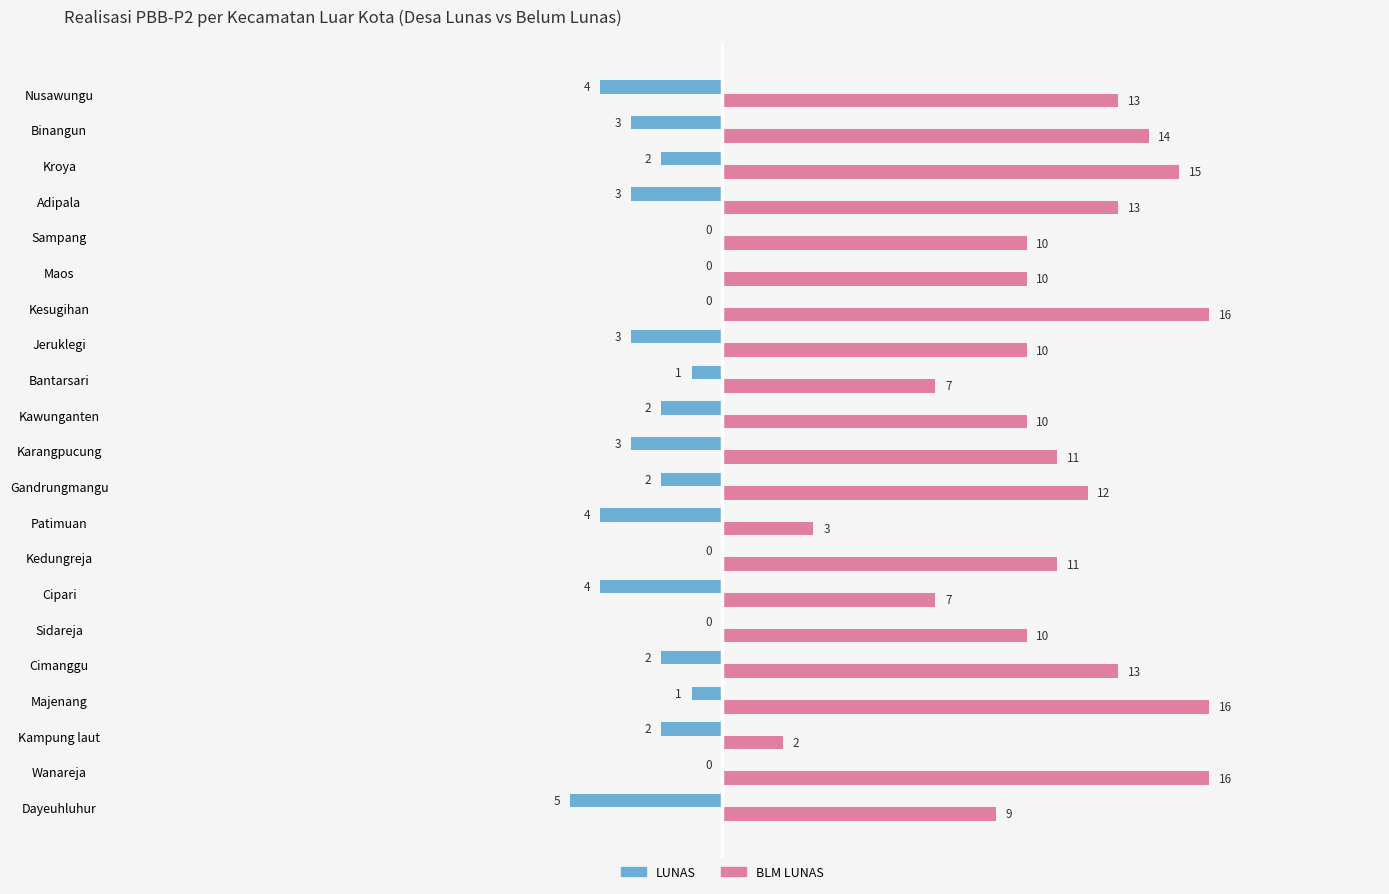

The value of LUNAS at Dayeuhluhur is -5. True or false?

True